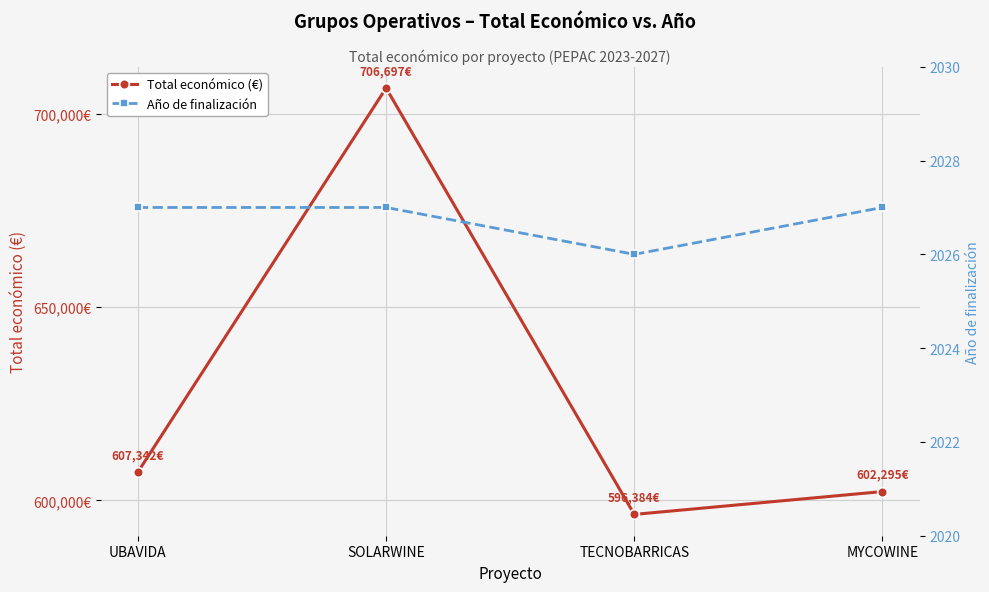

True or false: Total económico (€) has more than 0 interior local peaks.

True